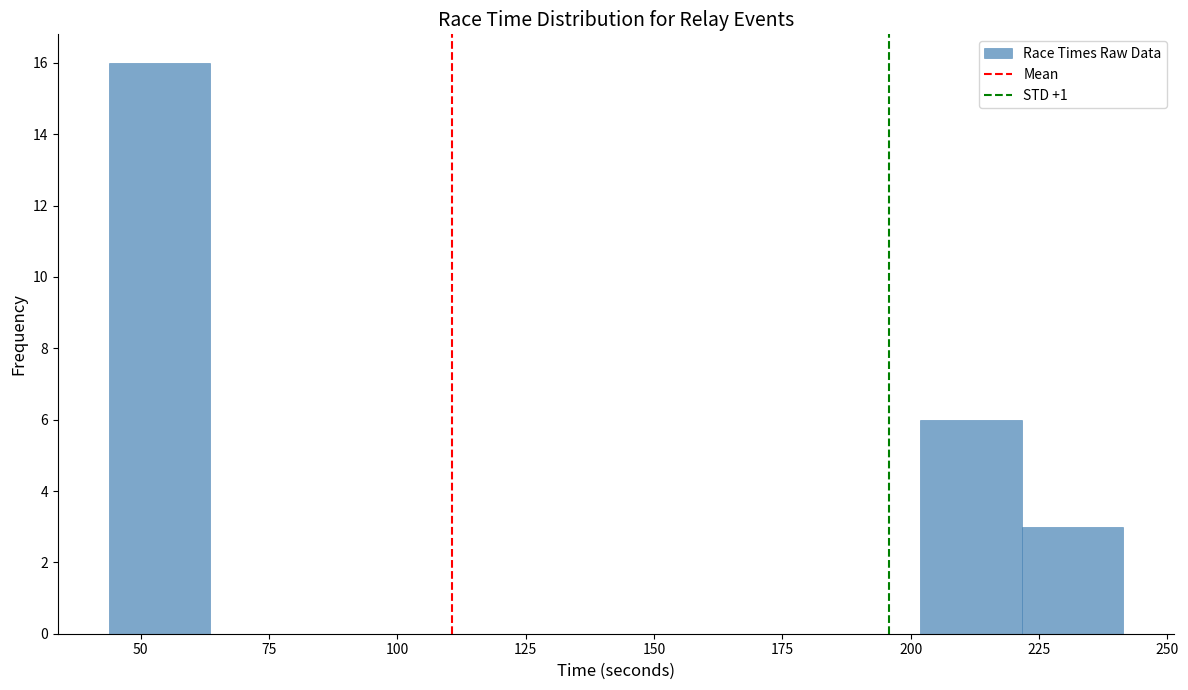

Read against the x-axis, roughly where is the centre of the tallest bar?

55